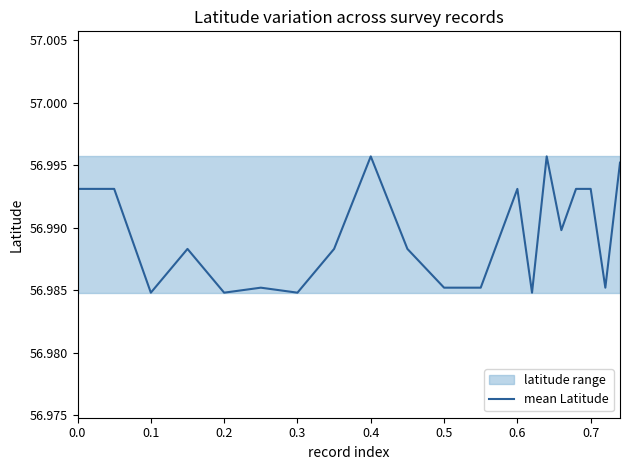

What is the ratio of the value at 17 to the value at 0.7?

1.0